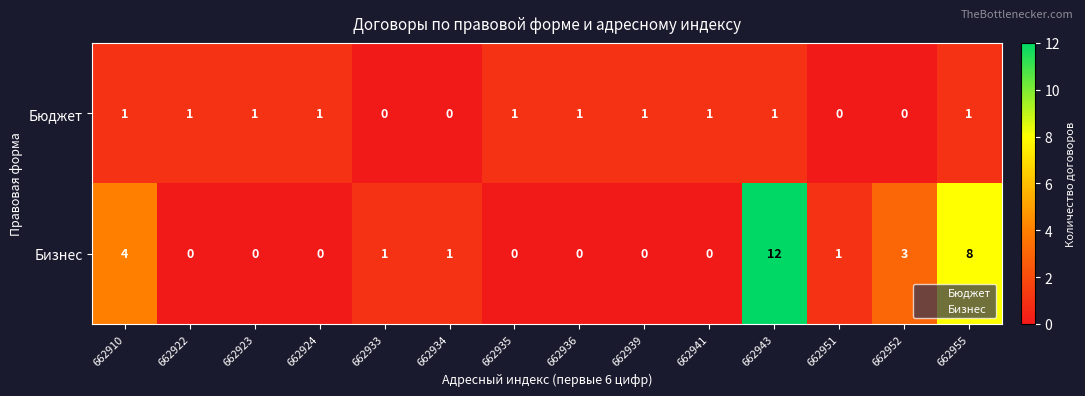

What is the sum of all Бюджет values?

10